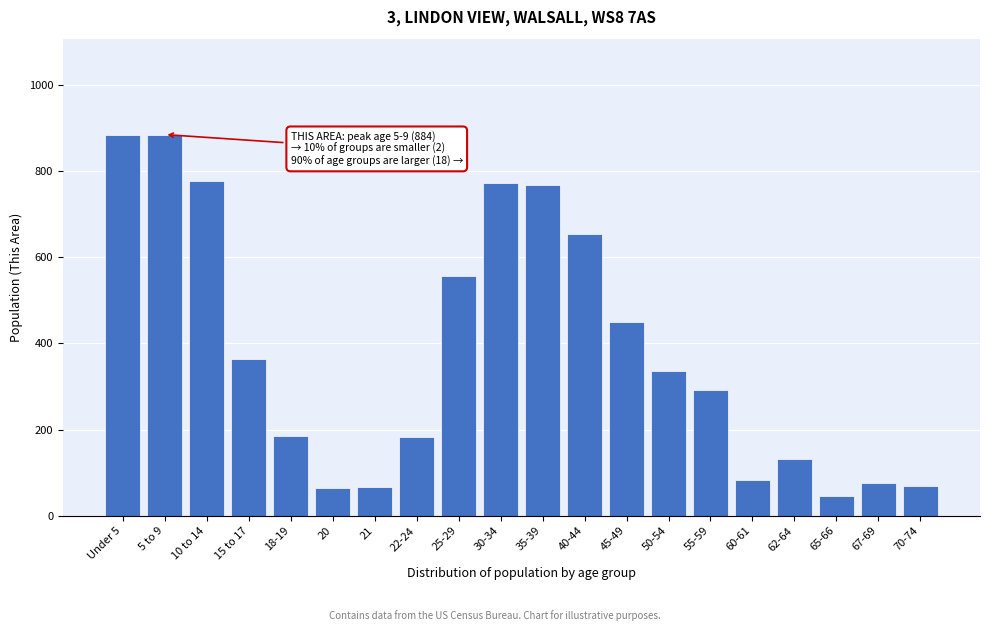

What is the change in value from 18-19 to 40-44?

+468